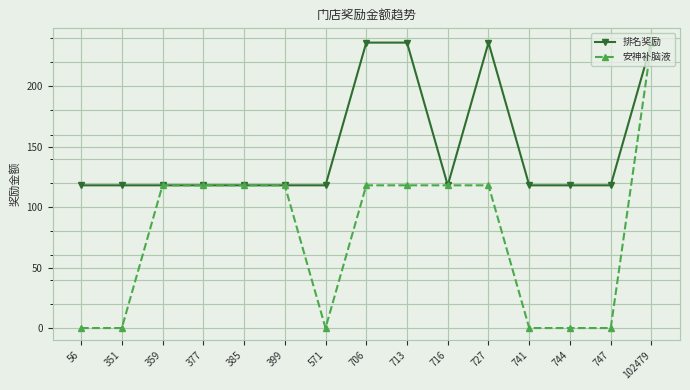

True or false: 排名奖励 has more than 0 interior local peaks.

True